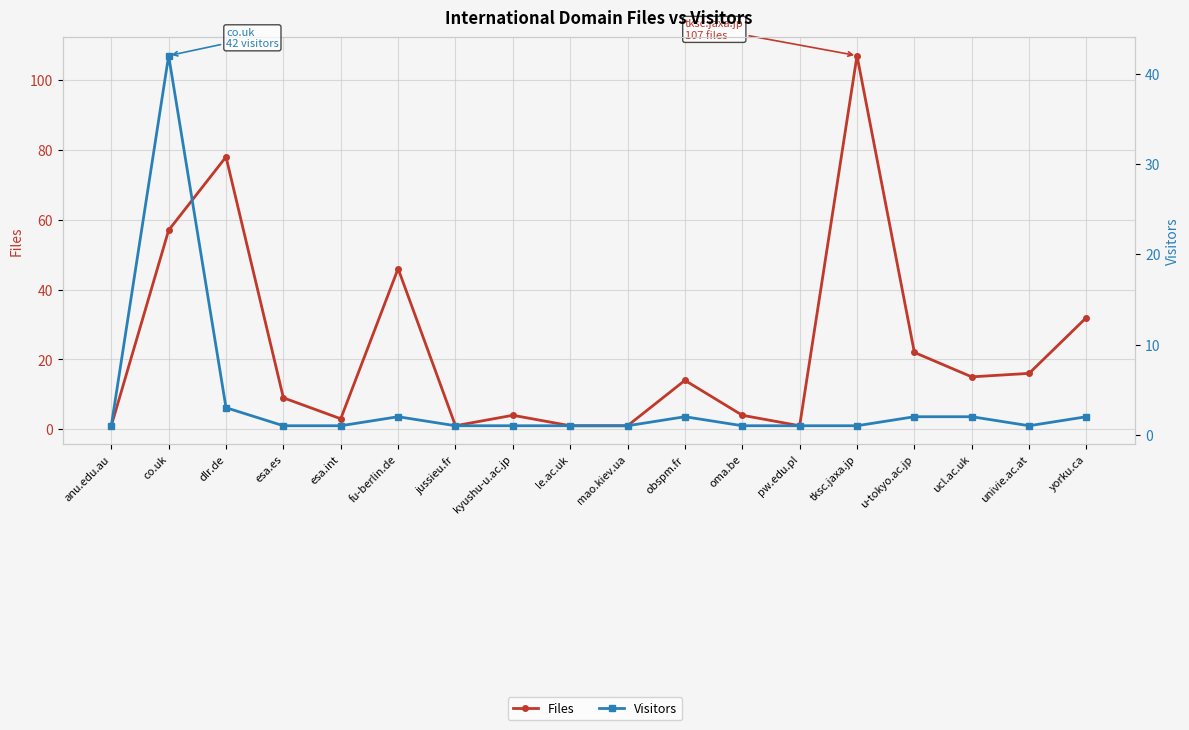

What is the difference between the Visitors values at u-tokyo.ac.jp and le.ac.uk?

1